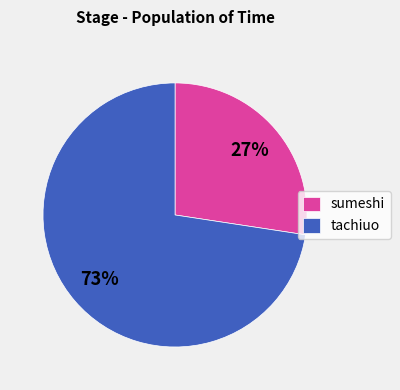

What percentage is the sumeshi slice, to the nearest percent?

27%